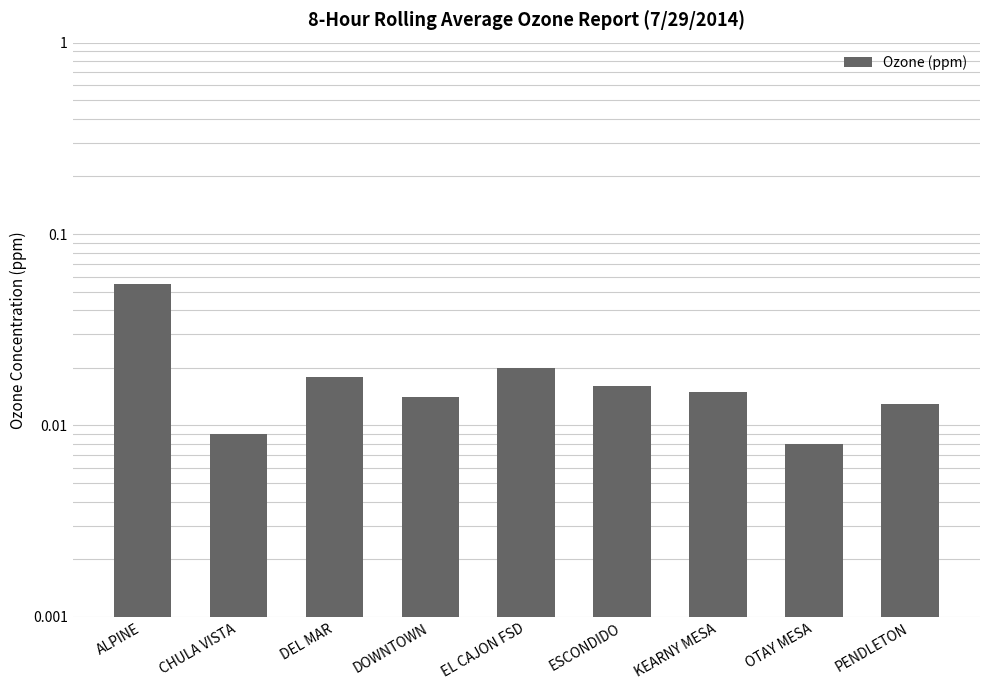

Rank the categories by value from highest to lowest.

ALPINE, EL CAJON FSD, DEL MAR, ESCONDIDO, KEARNY MESA, DOWNTOWN, PENDLETON, CHULA VISTA, OTAY MESA